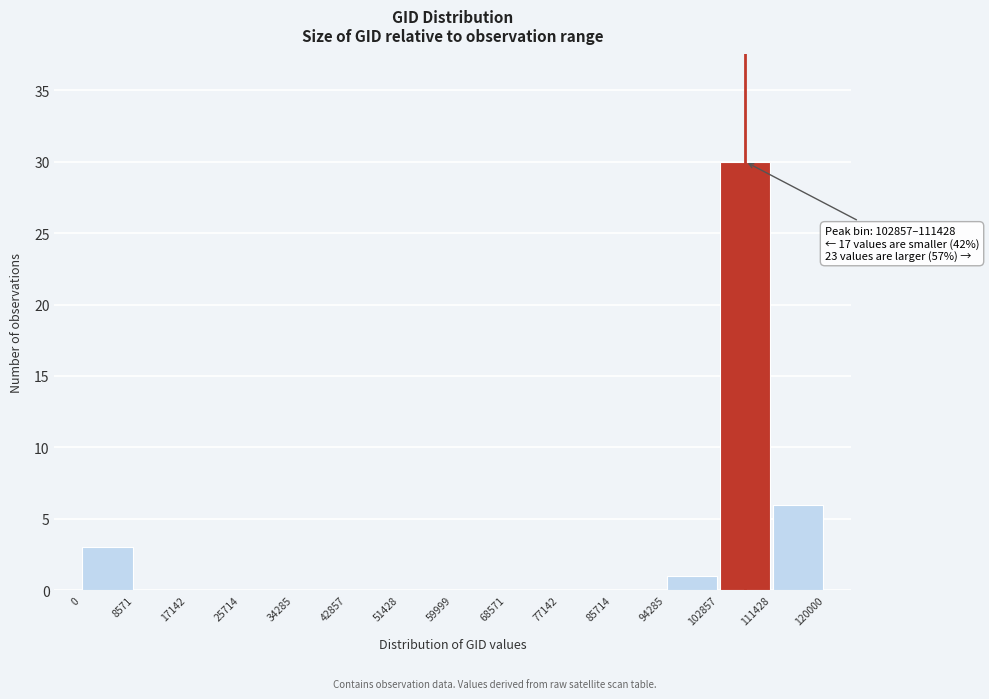

Over which range of the x-axis is the bar tallest?

102857 to 111428